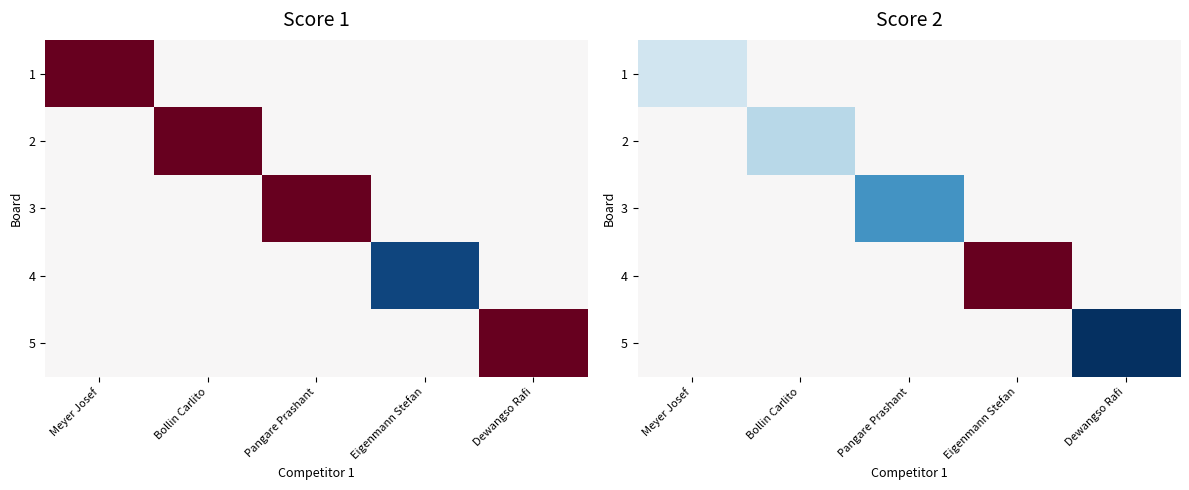

Between Bollin Carlito and Eigenmann Stefan, which is larger?

Bollin Carlito